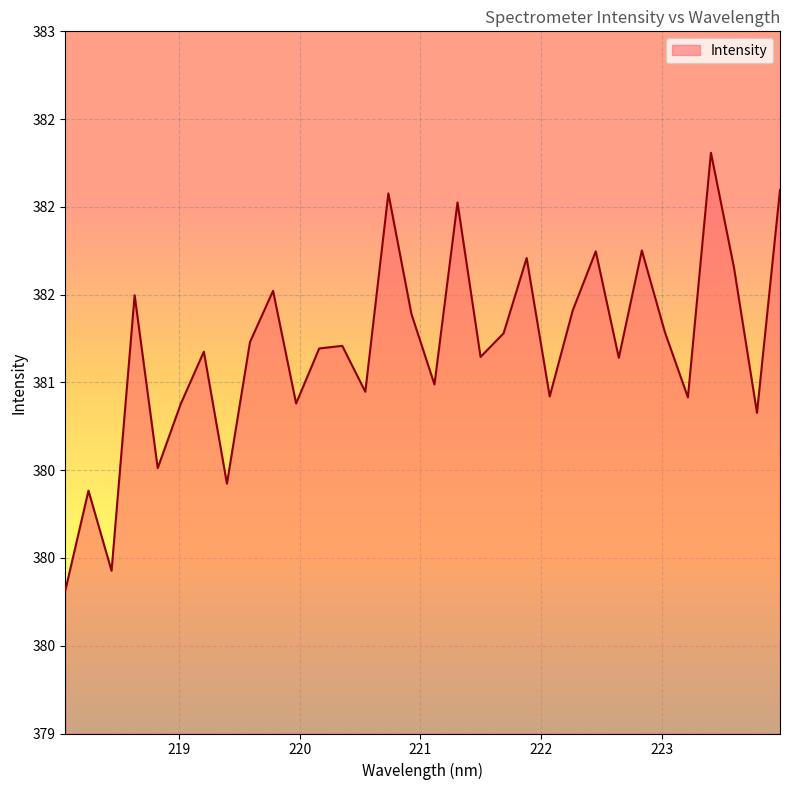

At which label does the data first exceed 381?

218.6332